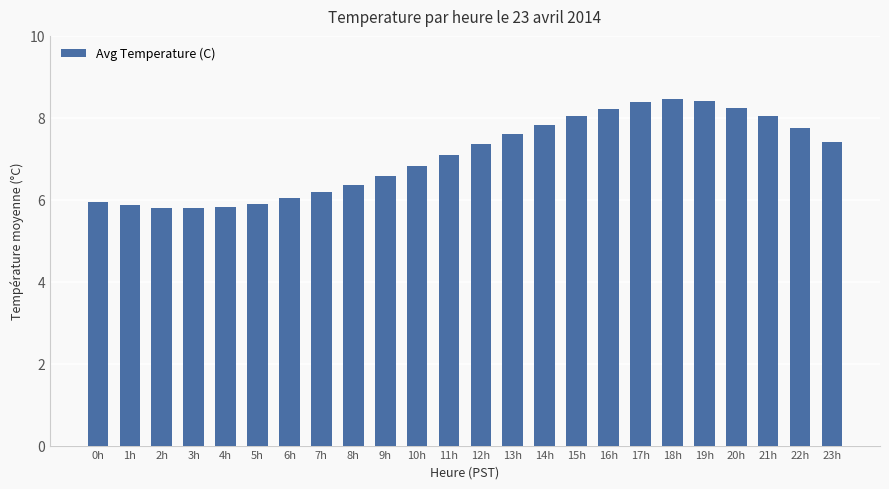

What is the ratio of the value at 5h to the value at 10h?

0.9